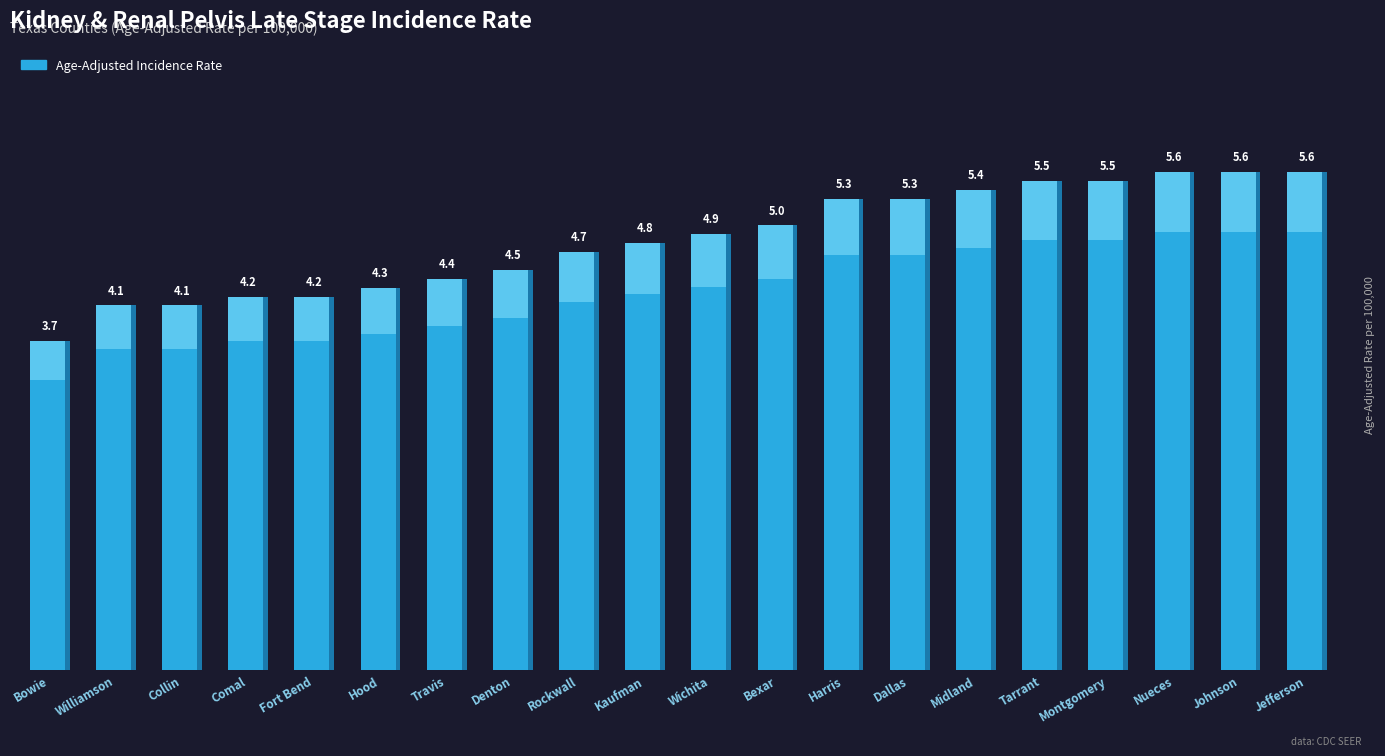

What is the difference between the values at Comal and Bowie?

0.5